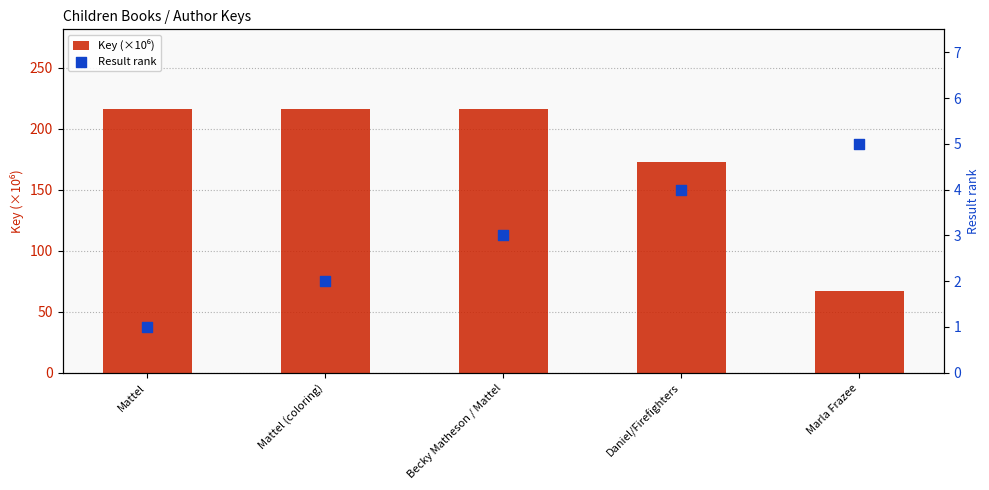

At which category is the sum across all series the highest?

Becky Matheson / Mattel